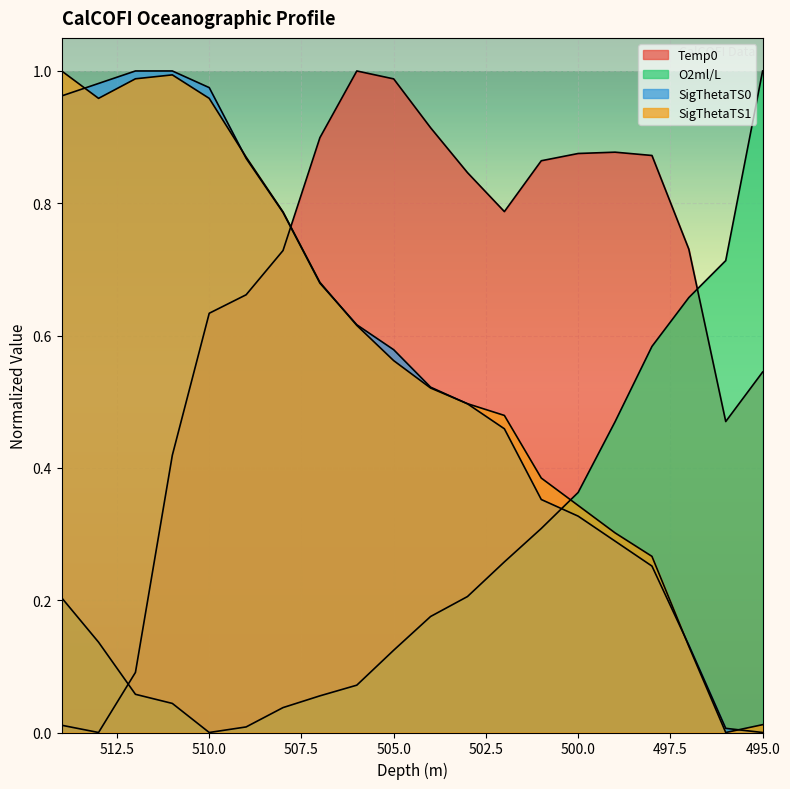

True or false: SigThetaTS1 and SigThetaTS0 intersect in this chart.

True